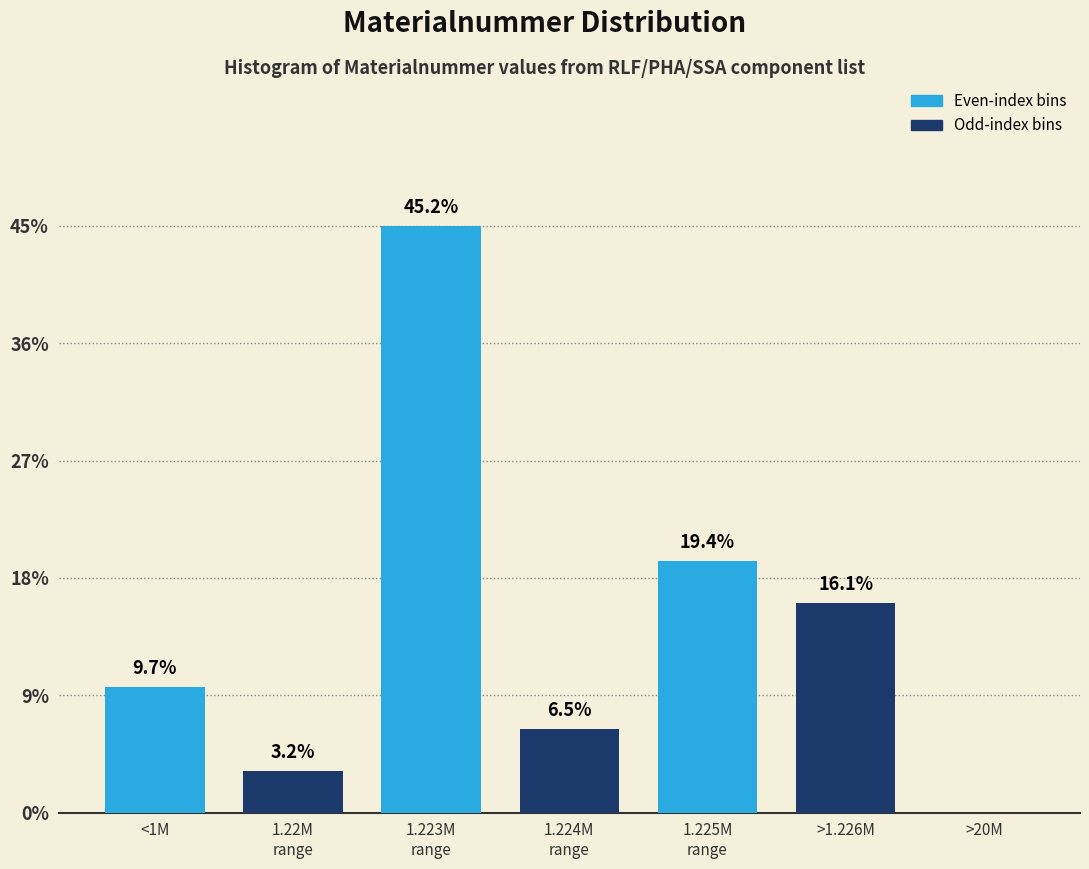

Are the bars horizontal?

No